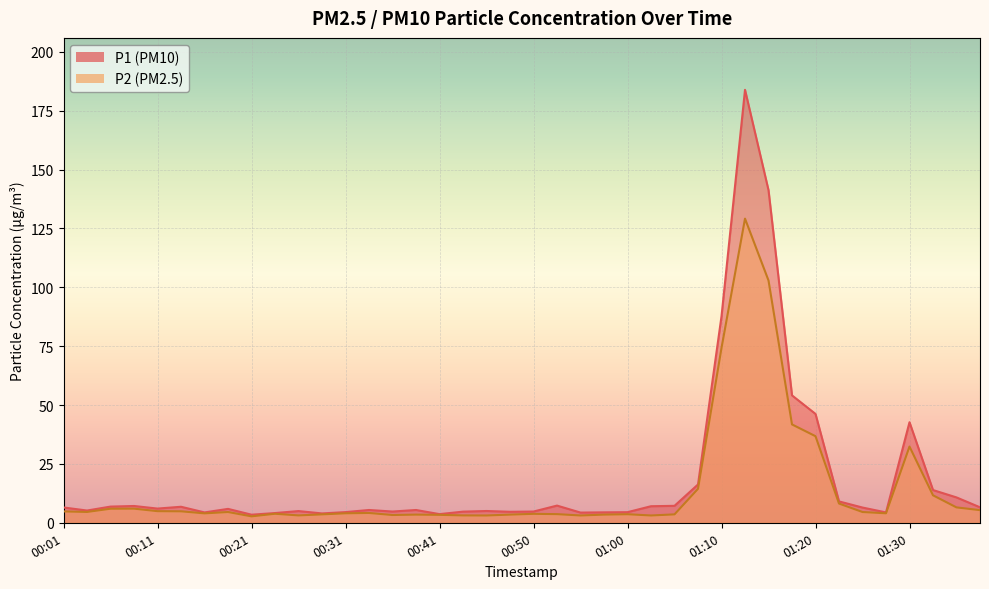

What is the label of the 27th point from the left?

01:05